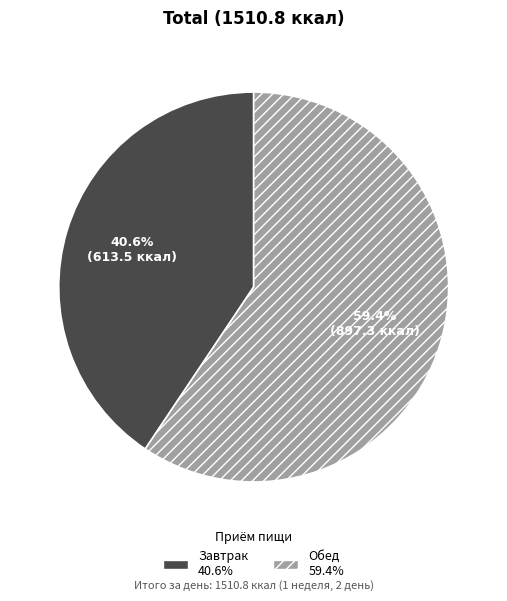

To the nearest percent, what is the difference between the largest and smallest slice percentages?

19%